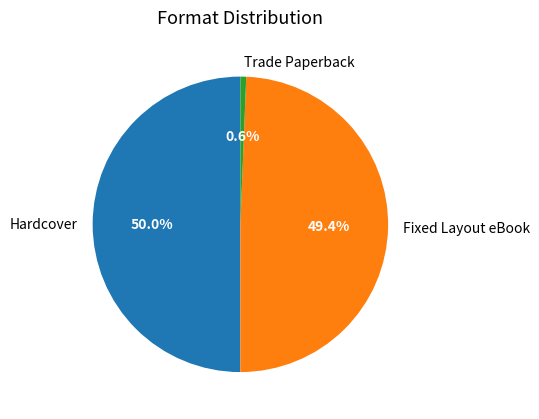

Rank the categories by value from lowest to highest.

Trade Paperback, Fixed Layout eBook, Hardcover